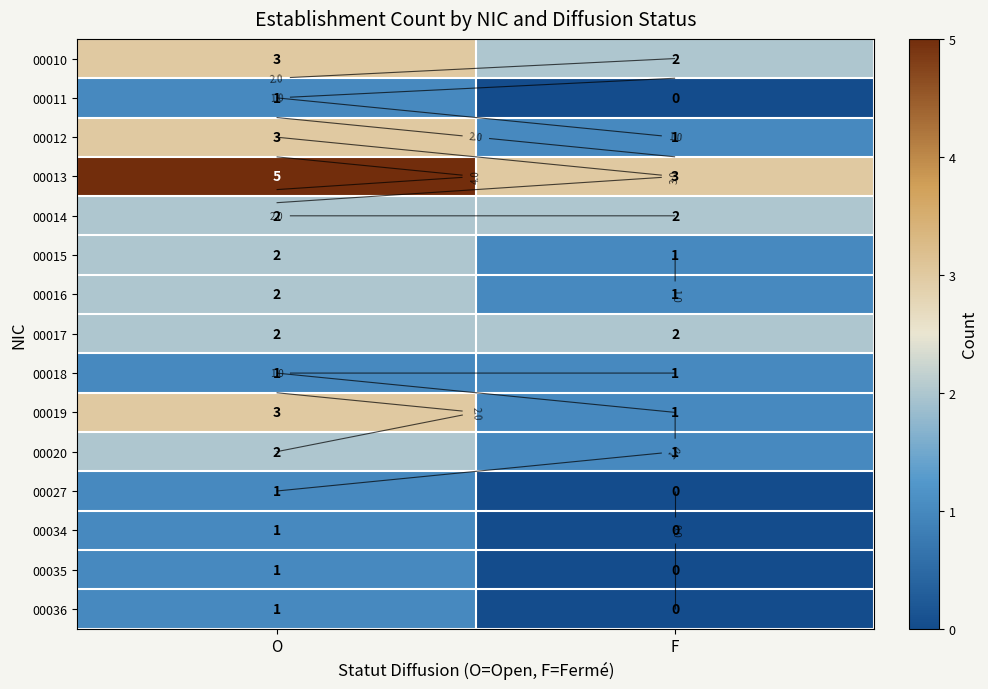

How many values in the 00015 series are below 2?

1